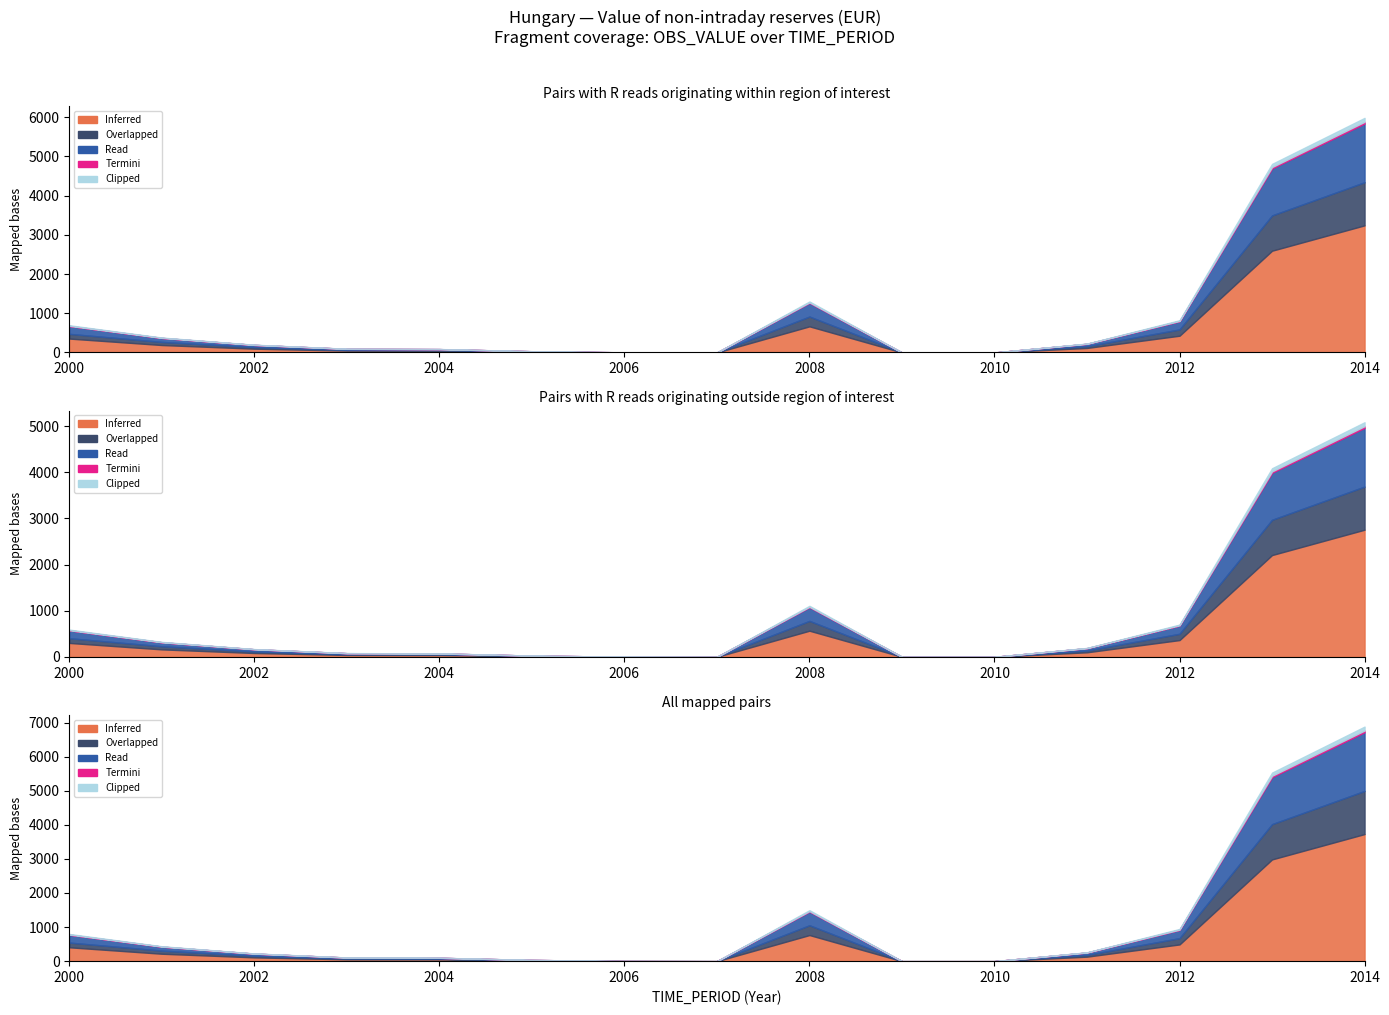

True or false: Termini has more than 0 interior local peaks.

True